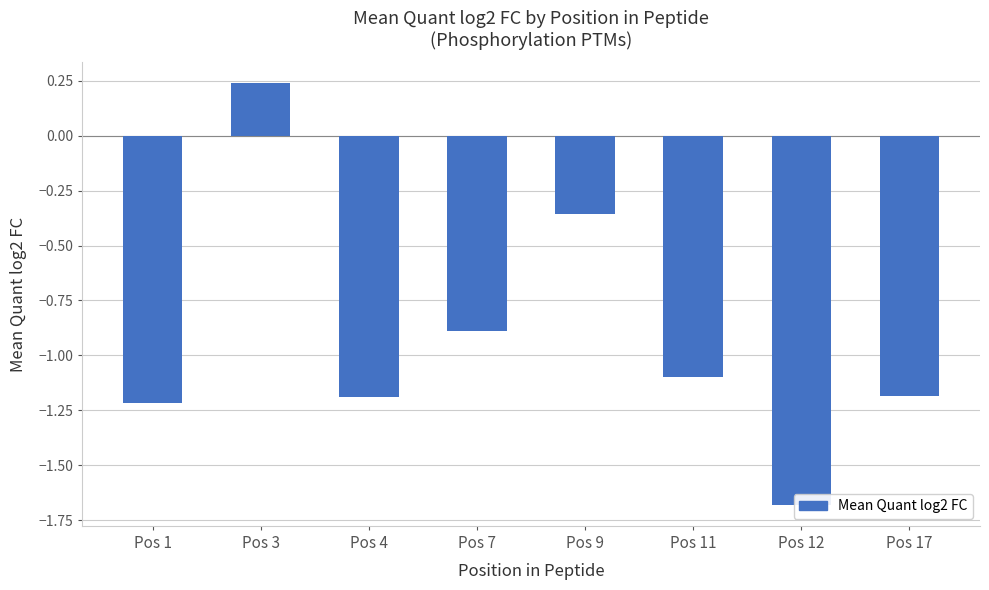

The value at Pos 17 is -0.6. True or false?

False